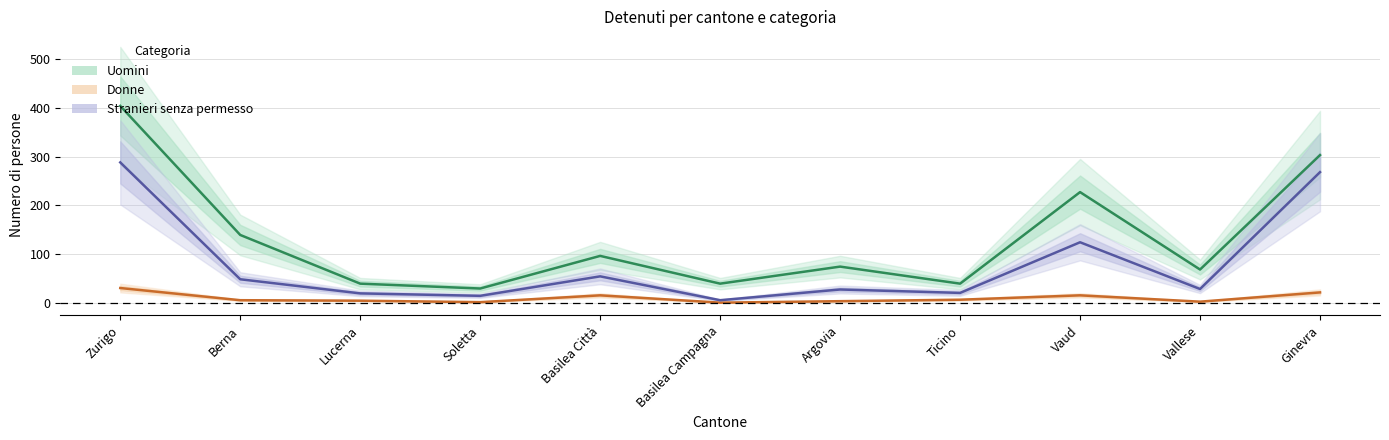

True or false: Uomini has a value of 74 at Argovia.

True